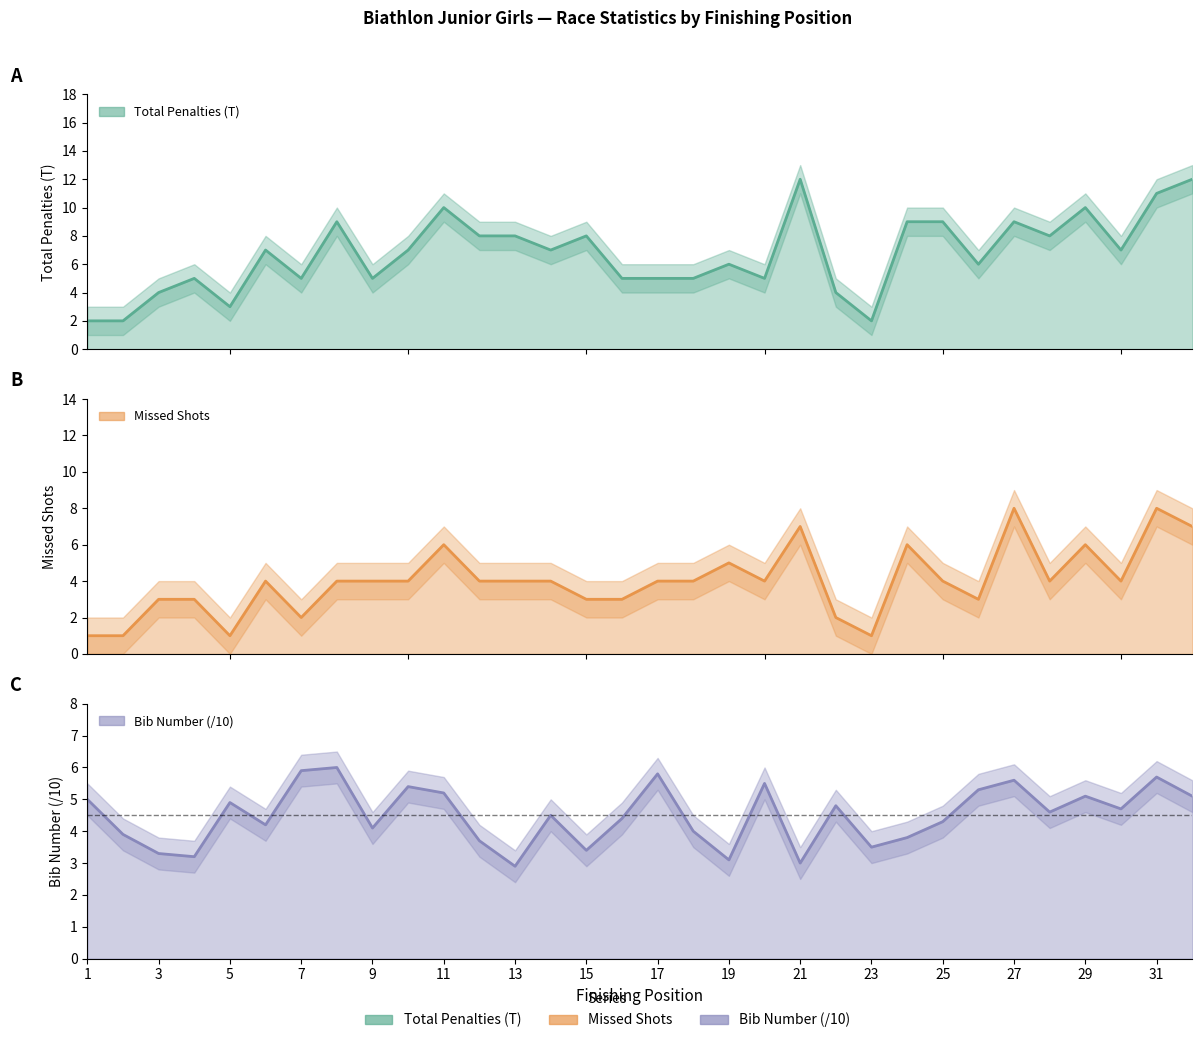

Which series has the largest range (max minus min)?

Total Penalties (T)